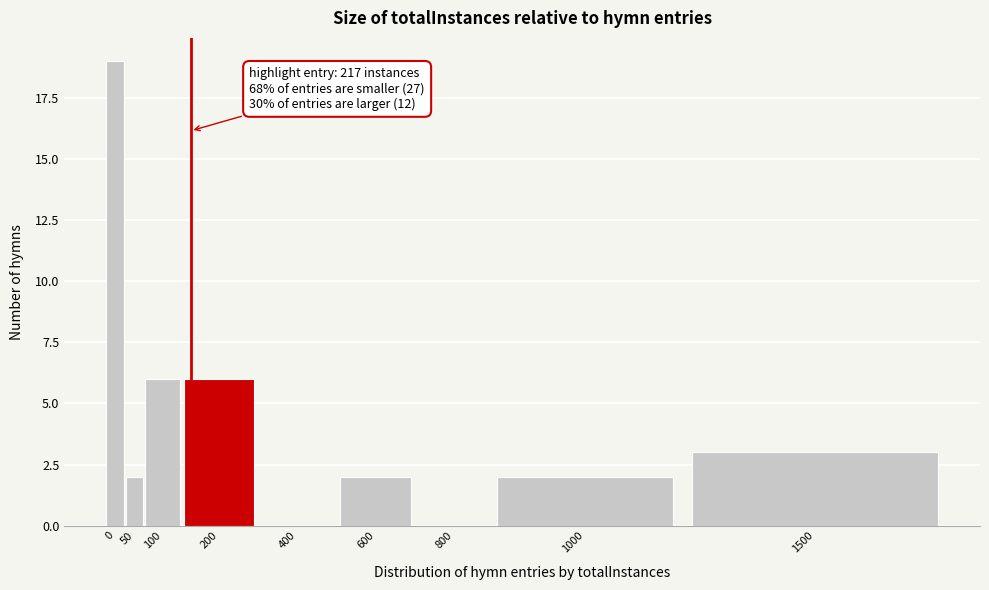

Reading right to left, extract all data points from this chart.

1500=3	1000=2	800=0	600=2	400=0	200=6	100=6	50=2	0=19